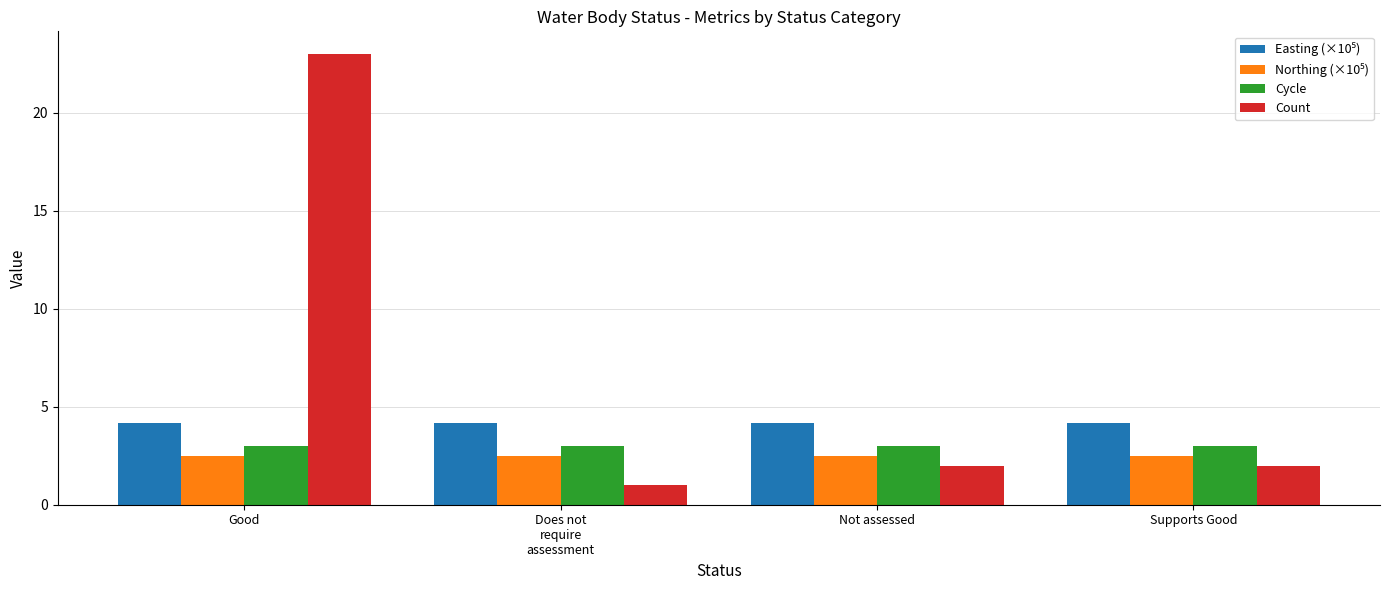

Which series changed the most between Good and Supports Good?

Count